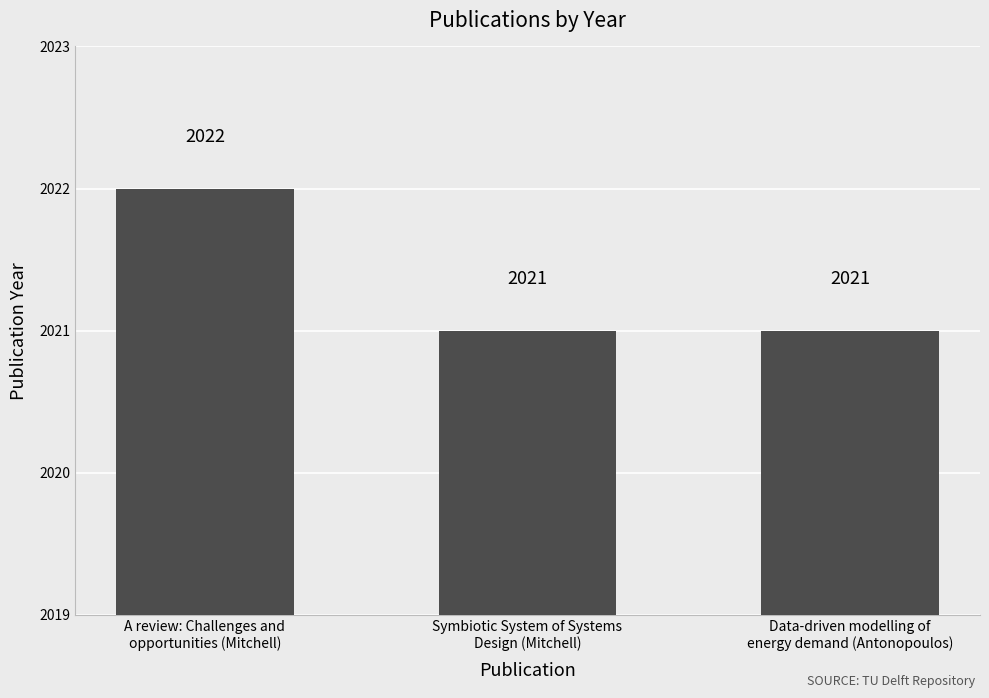

What is the sum of all values?

6064